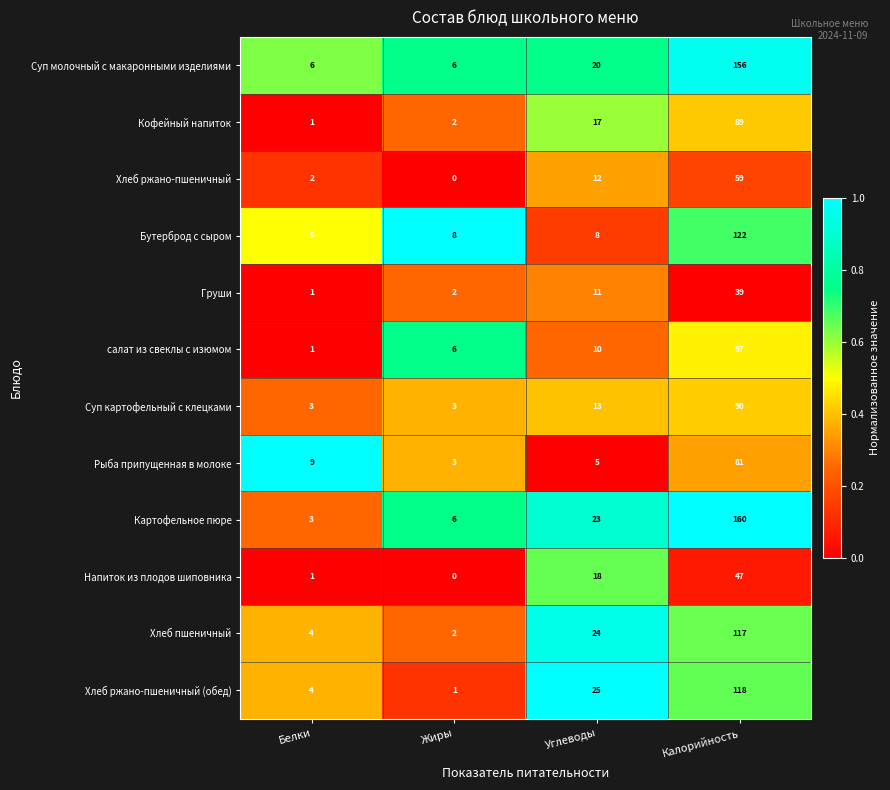

Between Белки and Жиры, which series saw the biggest shift?

Рыба припущенная в молоке